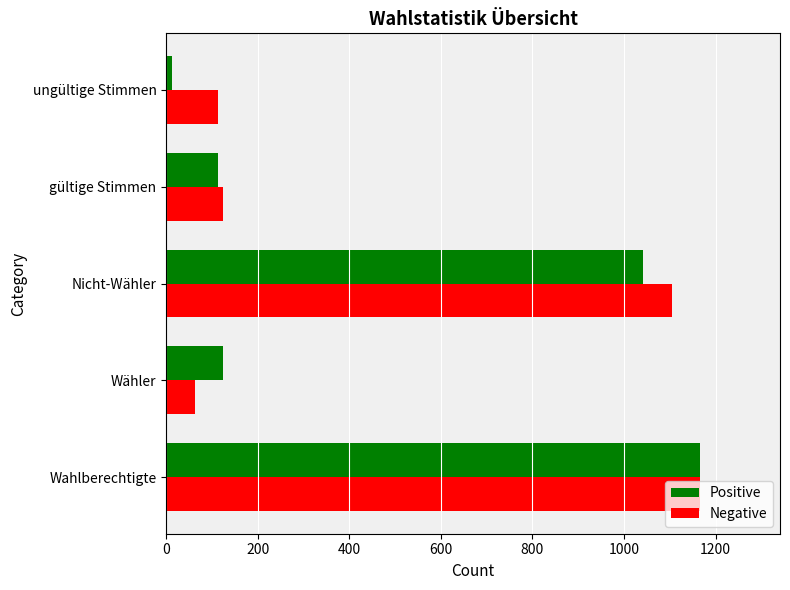

What is the greatest value displayed?

1166